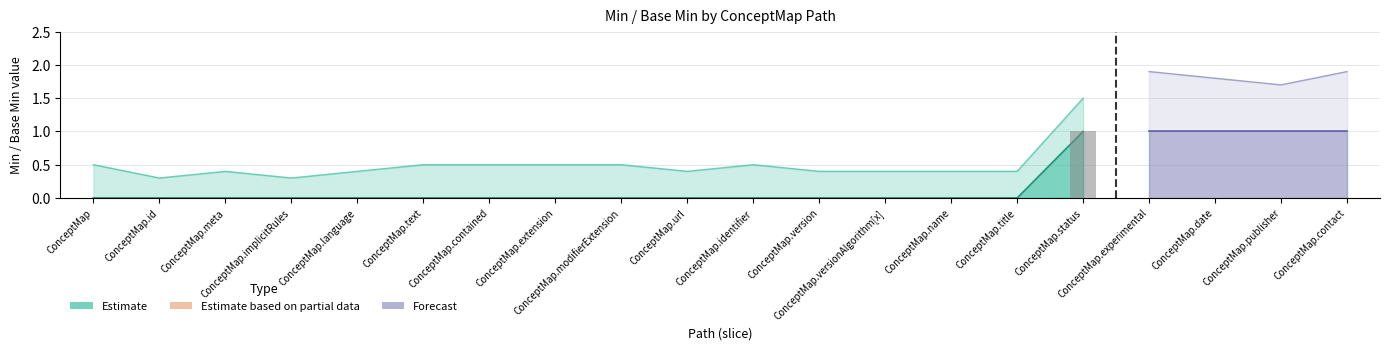

Which series changed the most between ConceptMap.versionAlgorithm[x] and ConceptMap.title?

Estimate